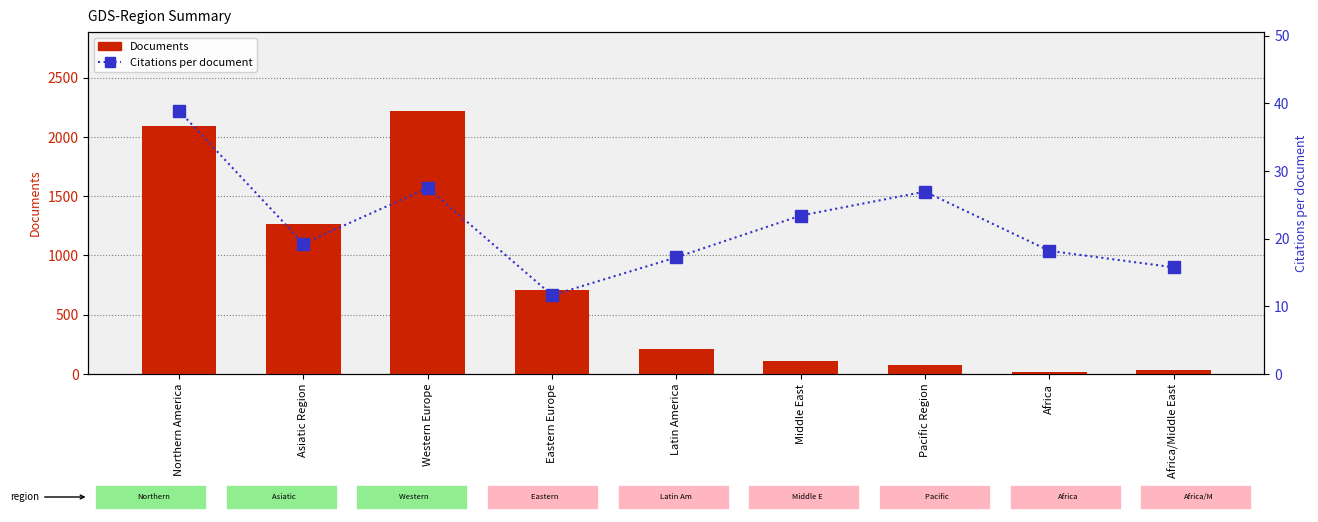

What are all the series names shown in the legend?

Documents, Citations per document